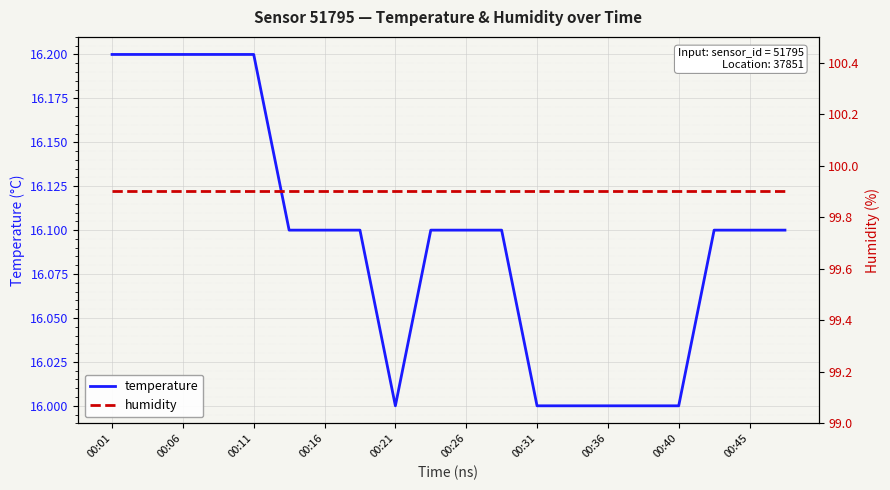

What are all the series names shown in the legend?

temperature, humidity